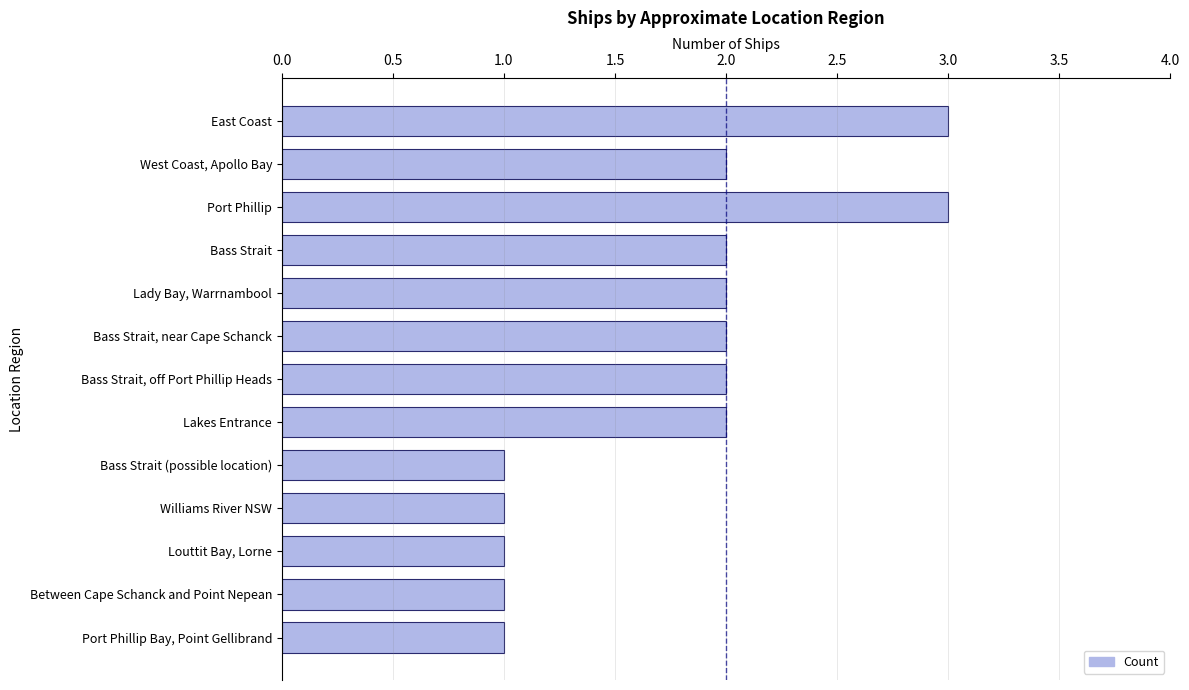

Count the number of data series in this chart.

1